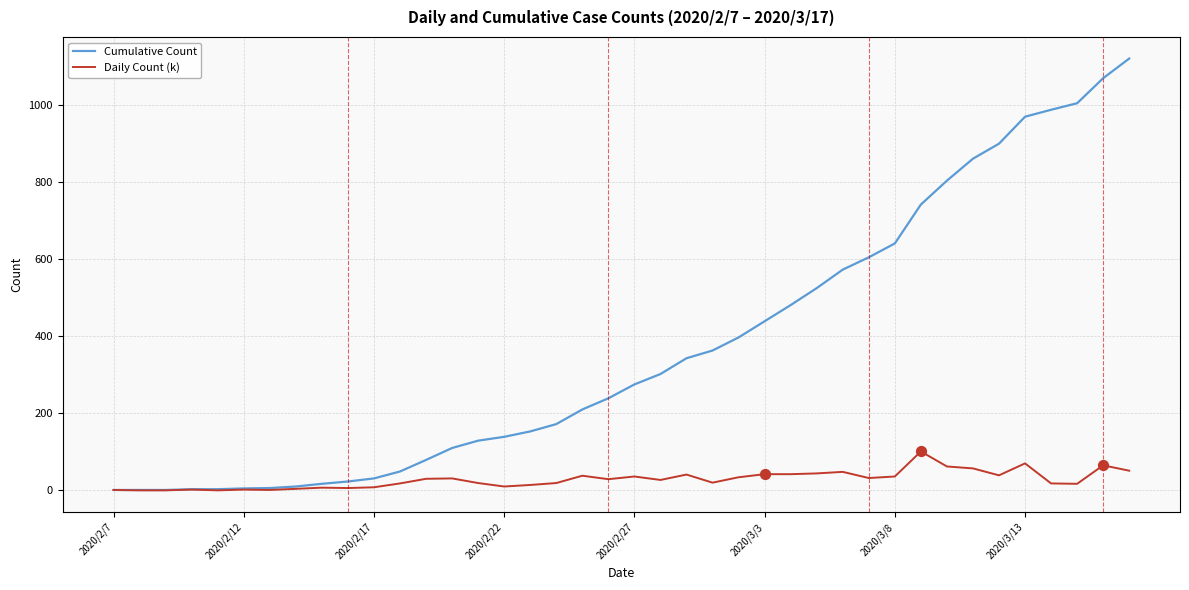

At how many categories does at least one series exceed 145?

24